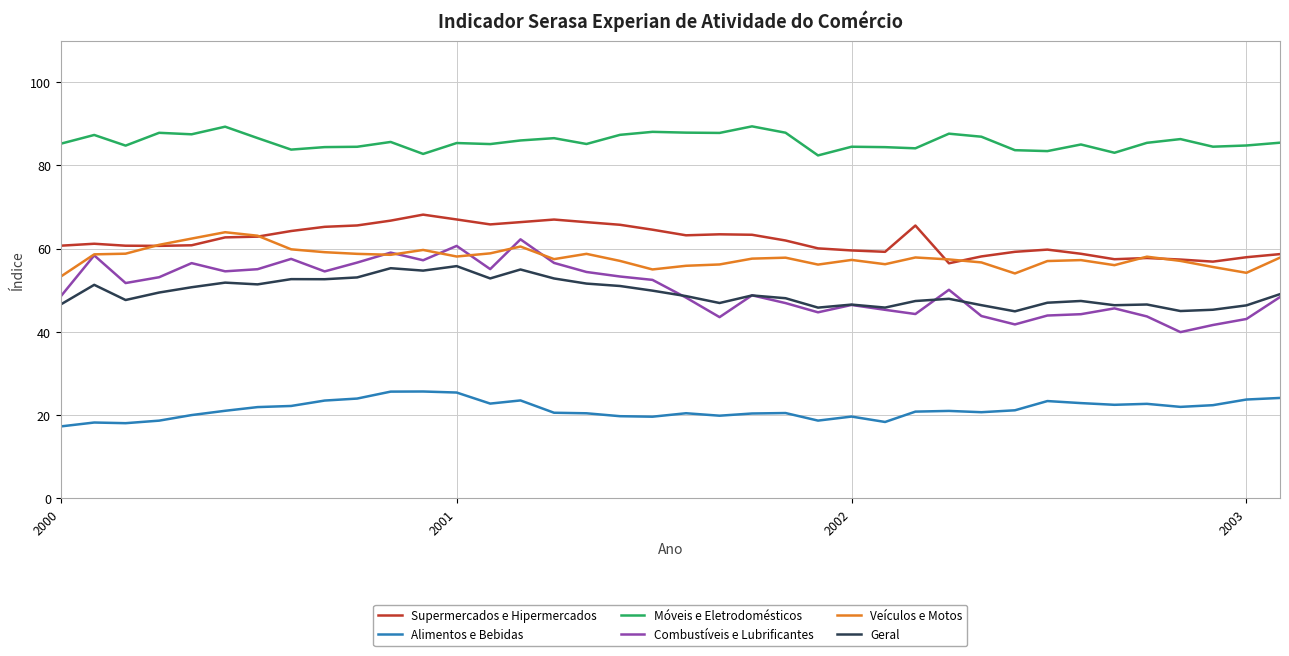

Which series has the largest range (max minus min)?

Combustíveis e Lubrificantes